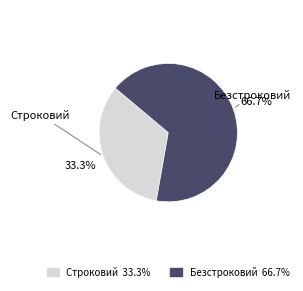

To the nearest percent, what is the difference between the largest and smallest slice percentages?

33%